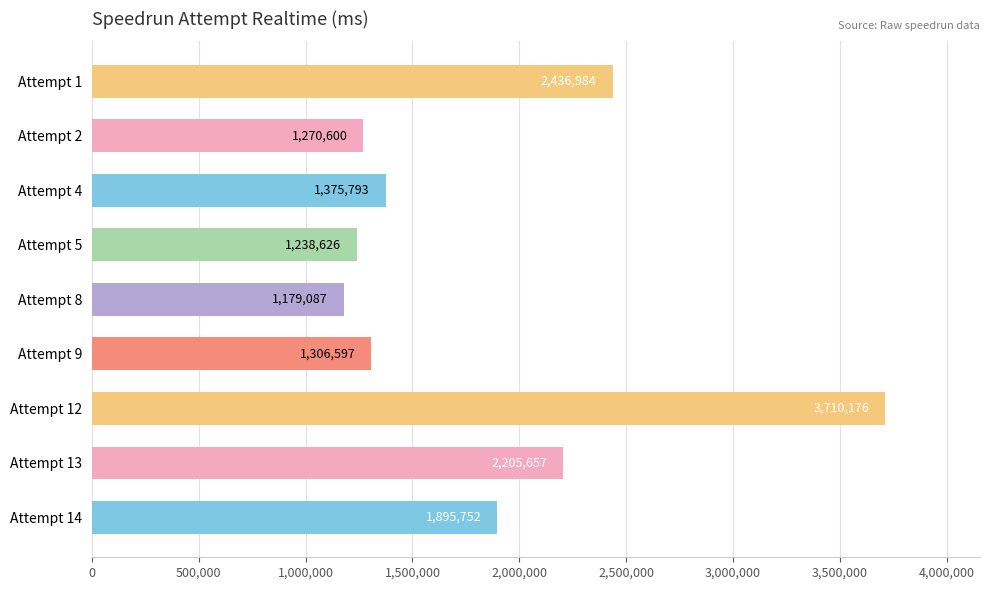

Approximately how many times larger is the value at Attempt 8 compared to Attempt 12?

0.3